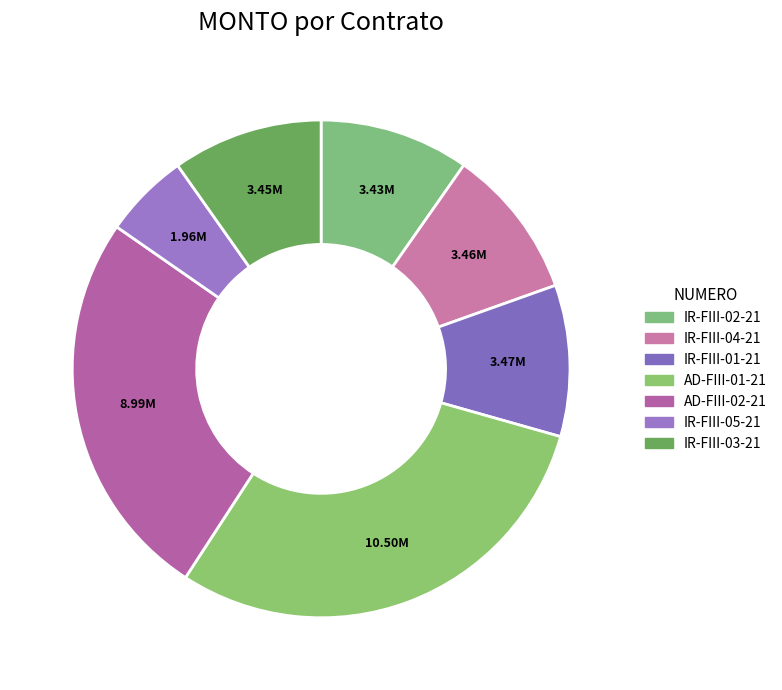

True or false: IR-FIII-05-21 accounts for 15% of the total.

False